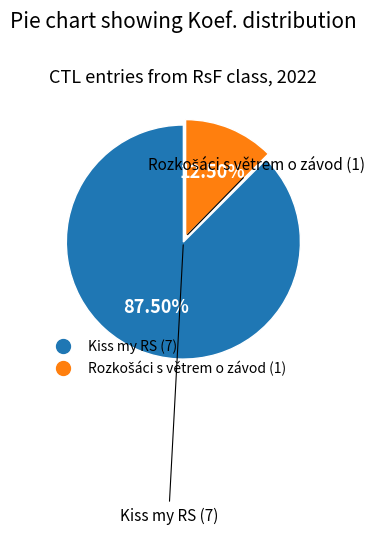

Is there any slice that represents more than half of the pie?

Yes